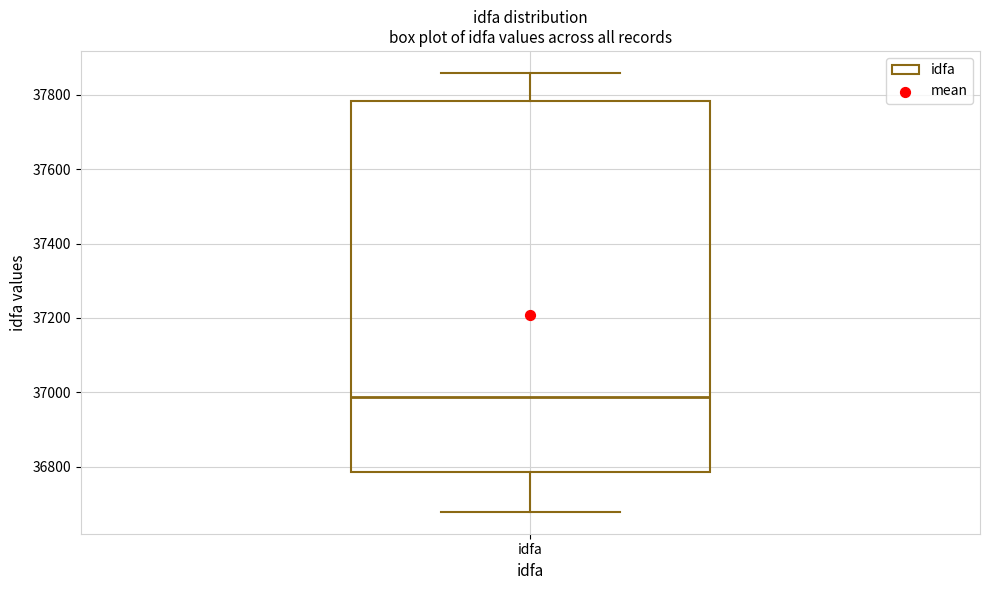

Read this box plot against the y-axis: the position of the median line, the range covered by the box, and the ends of both whiskers. The values are not printed on the chart, so give them approximately, as read against the axis.

median 36980, box 36780 to 37780, whiskers 36680 to 37860